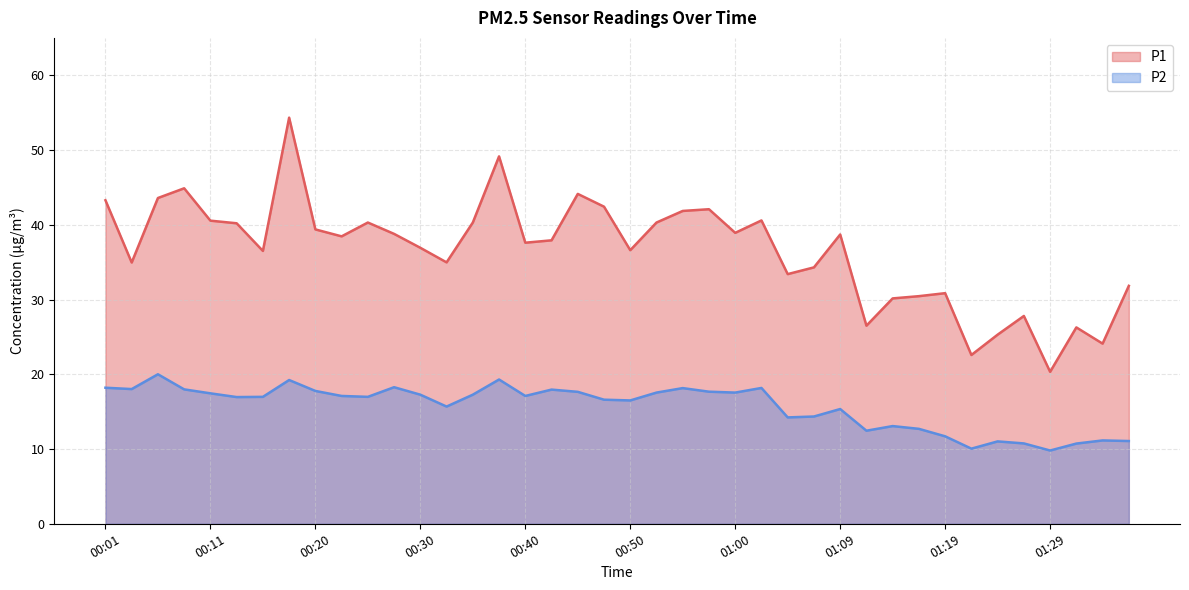

The value of P2 at 01:12 is 20.1. True or false?

False